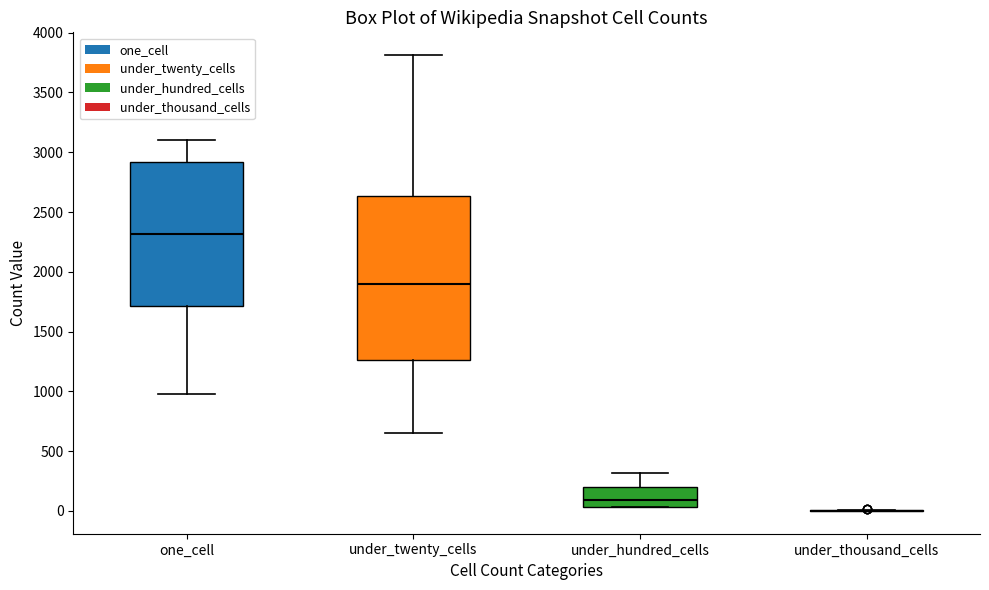

Which box is the tallest, from its lower edge to its upper edge?

under_twenty_cells